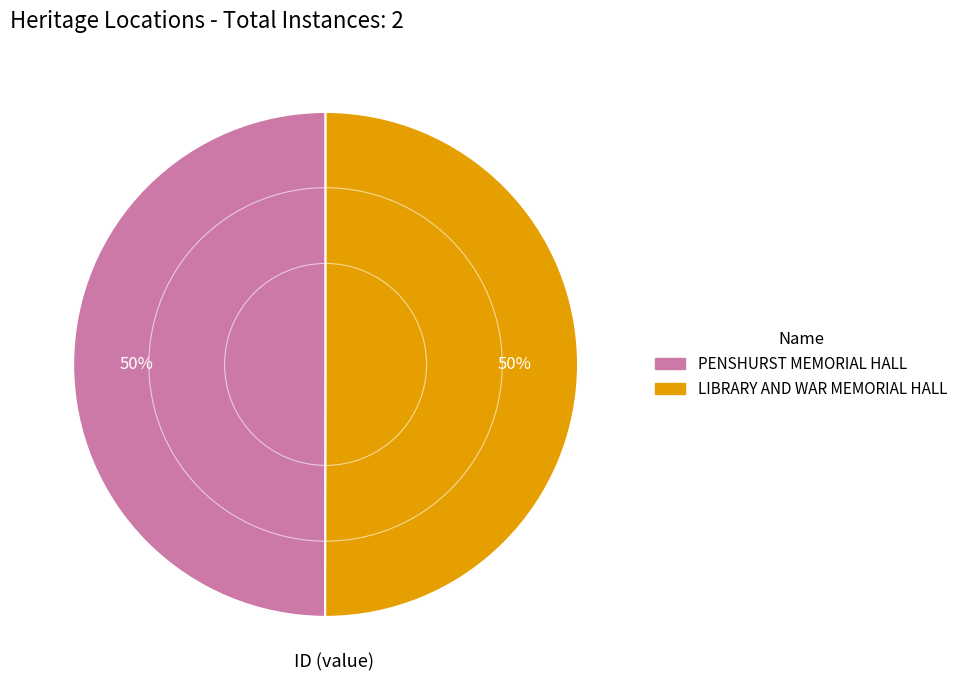

How many slices are in this pie chart?

2